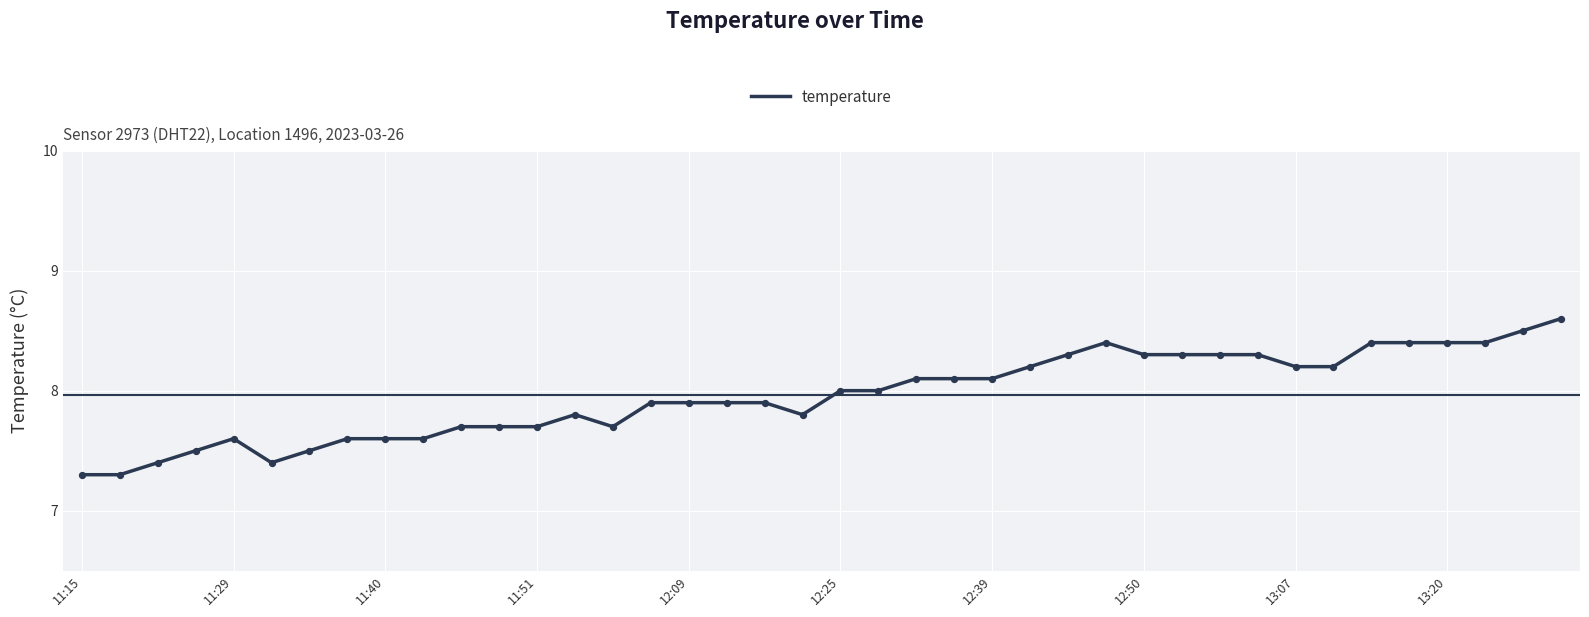

What is the difference between the maximum and minimum values?

1.3